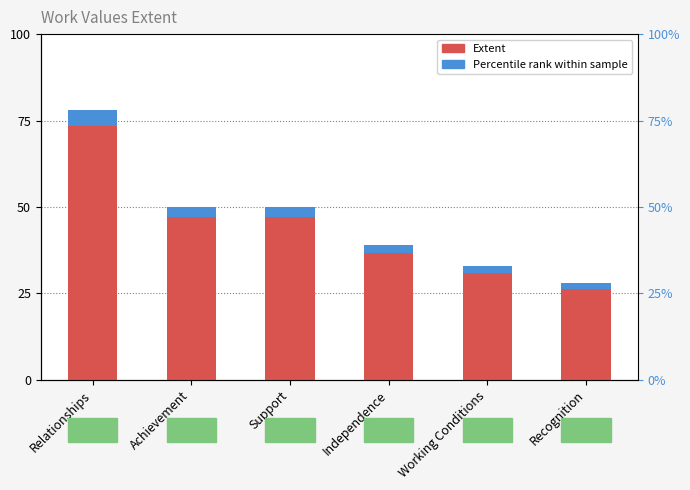

At which category does the chart reach its minimum across all series?

Recognition